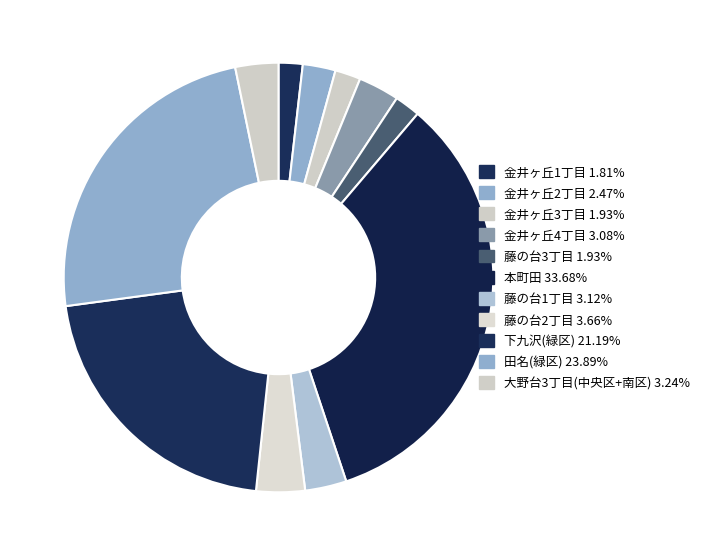

Combined, do 田名(緑区) and 本町田 account for over 50%?

Yes